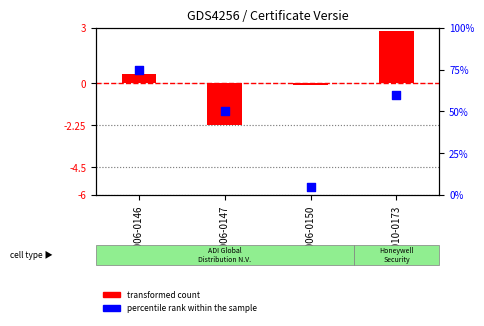

Which series contains the lowest Y value?

transformed count